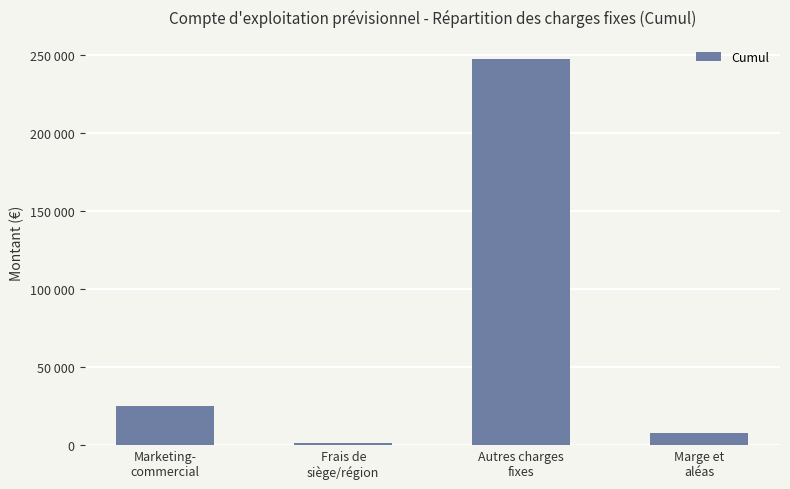

Rank the categories by value from highest to lowest.

Autres charges
fixes, Marketing-
commercial, Marge et
aléas, Frais de
siège/région